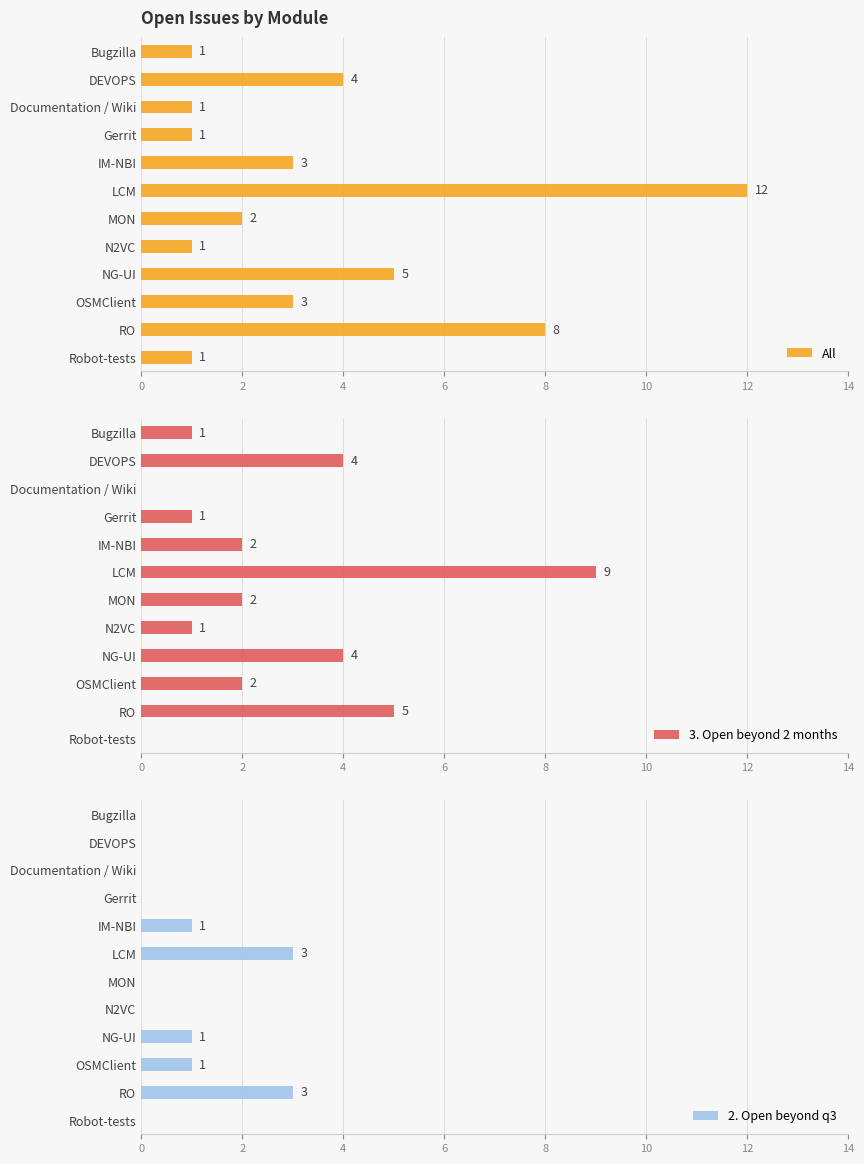

What are all the series names shown in the legend?

All, 3. Open beyond 2 months, 2. Open beyond q3